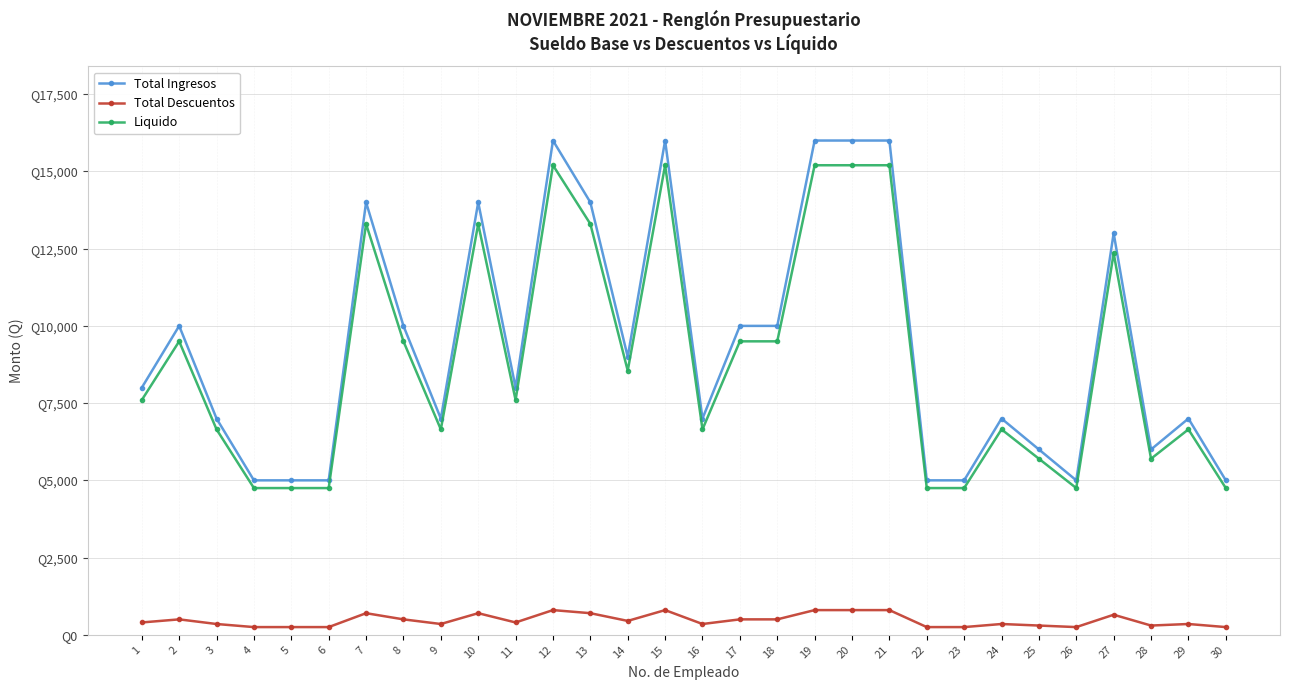

True or false: Total Ingresos and Total Descuentos cross at least once.

False